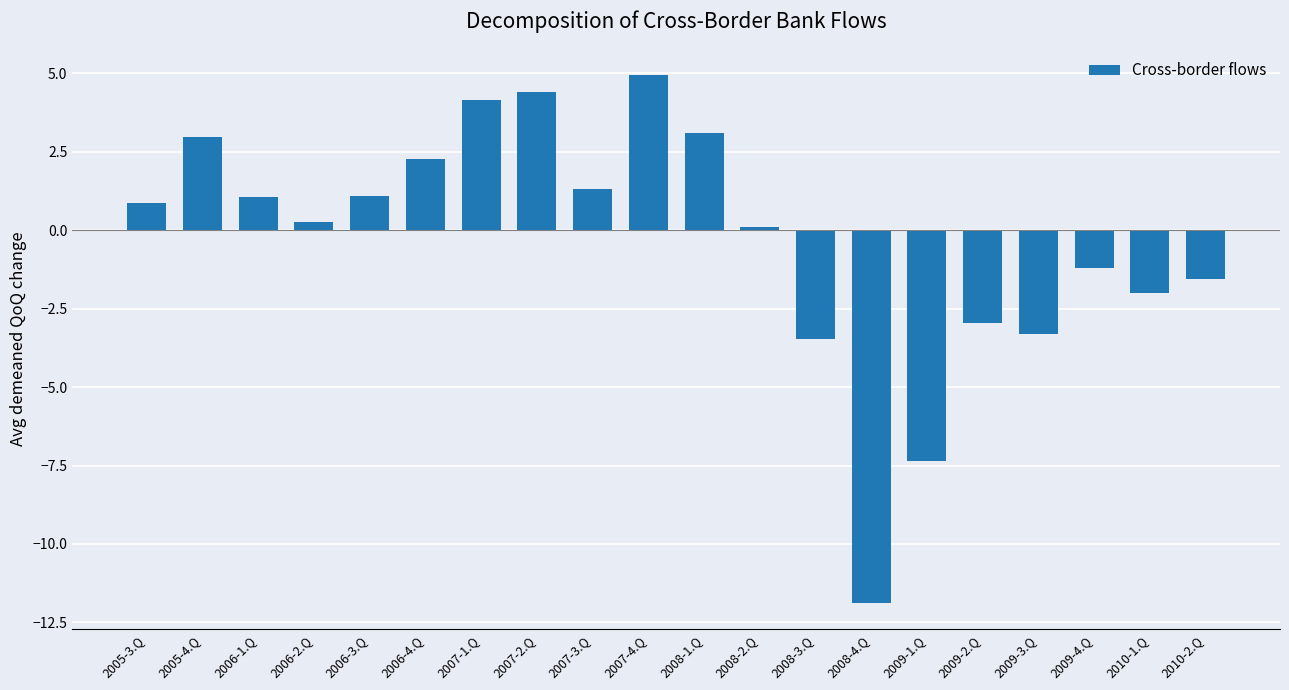

What position from the left is 2009-3.Q?

17